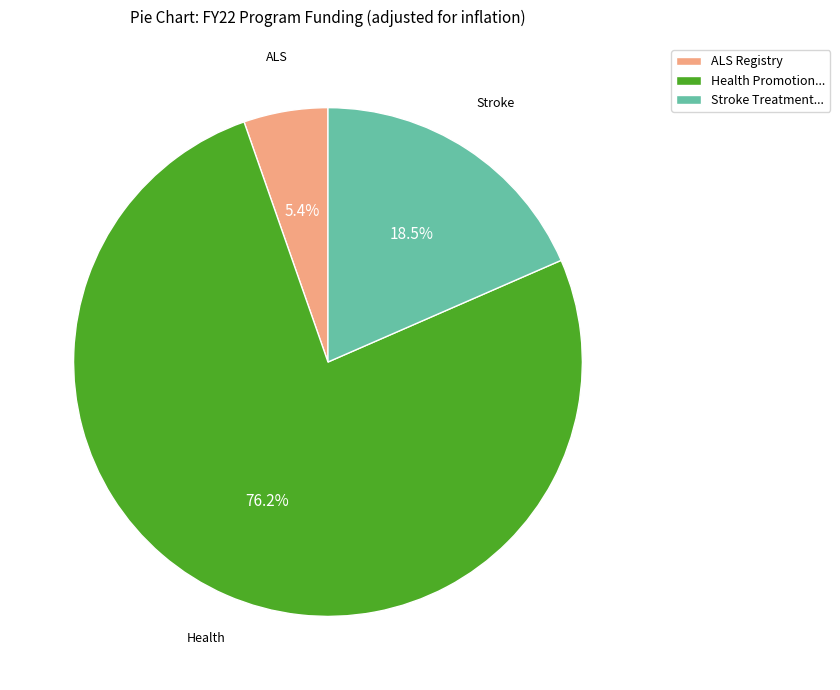

What is the smallest slice in the pie chart?

ALS Registry